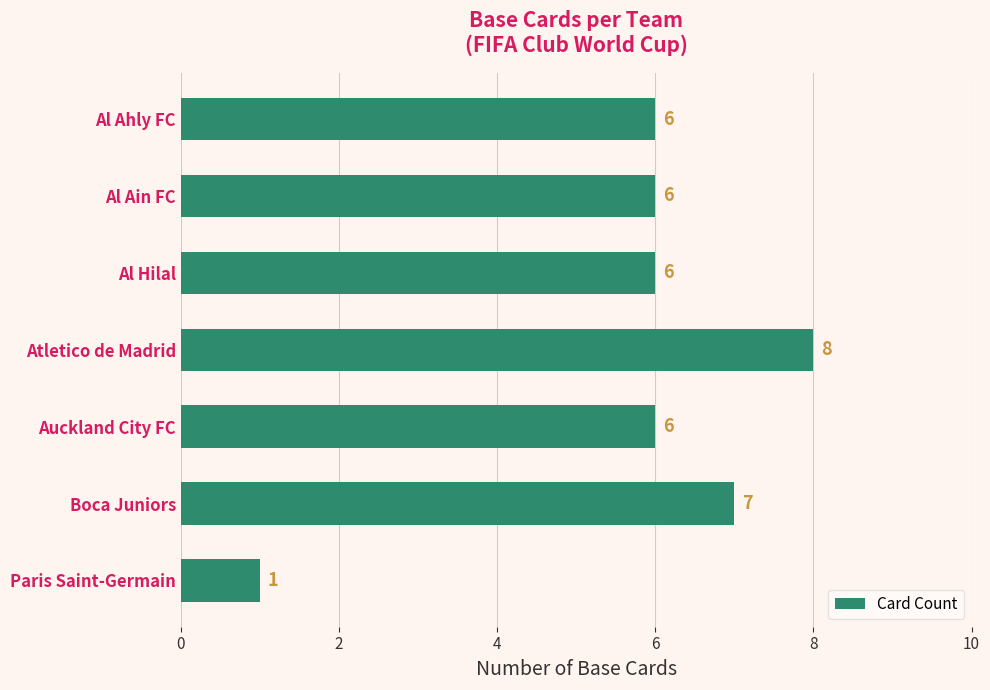

At which category does the chart reach its peak across all series?

Atletico de Madrid